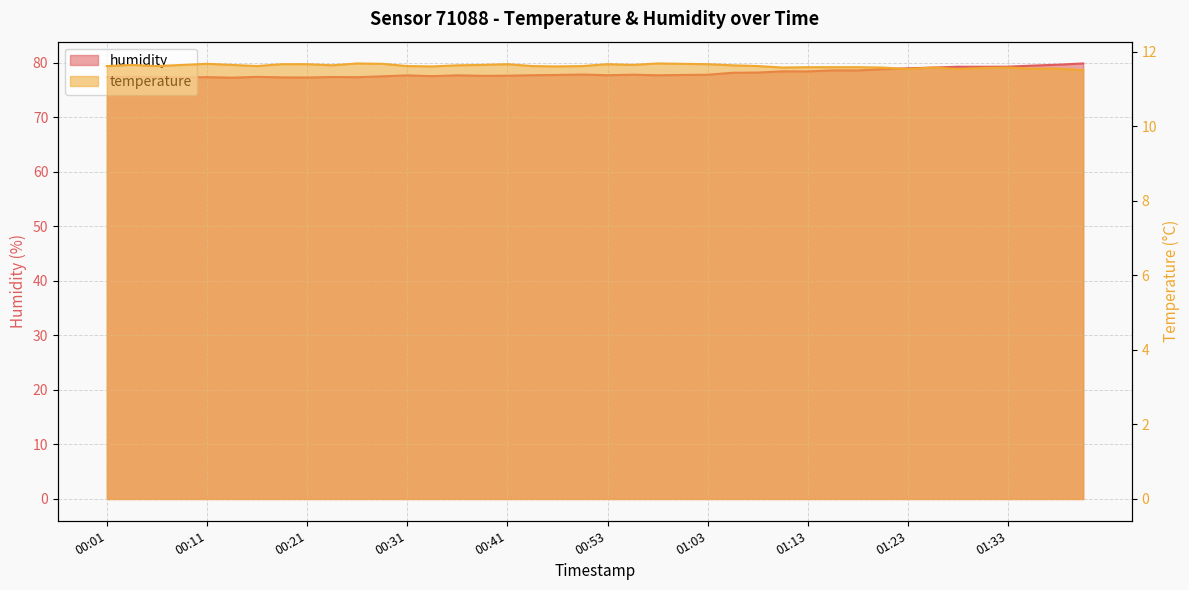

At which category does the chart reach its peak across all series?

01:40